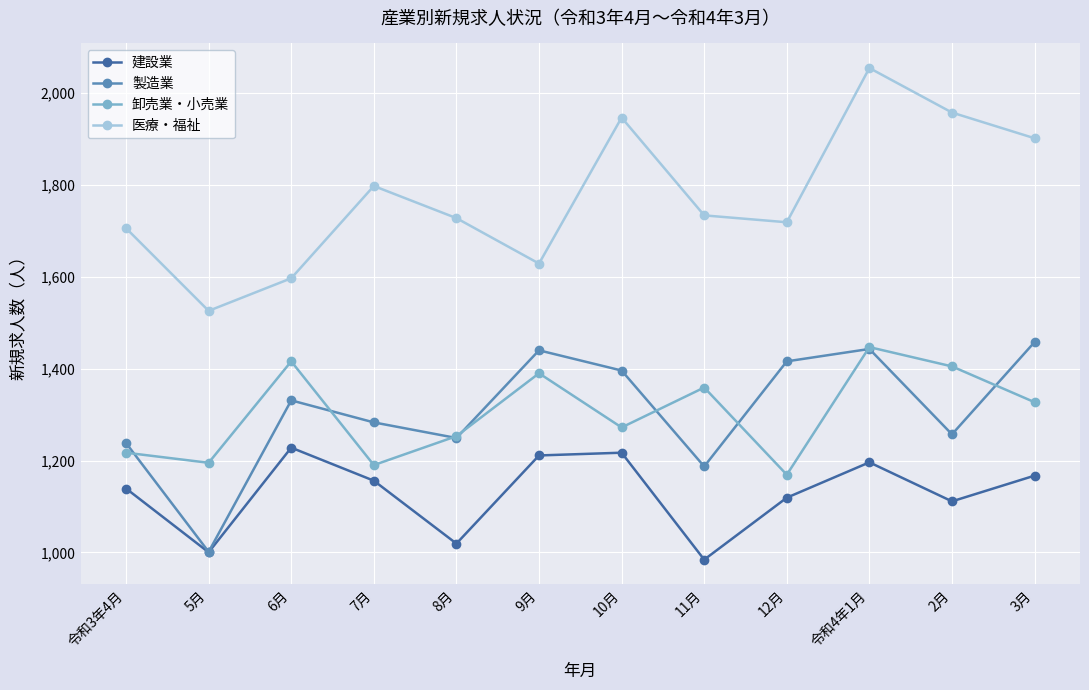

True or false: 卸売業・小売業 has a value of 2275 at 3月.

False